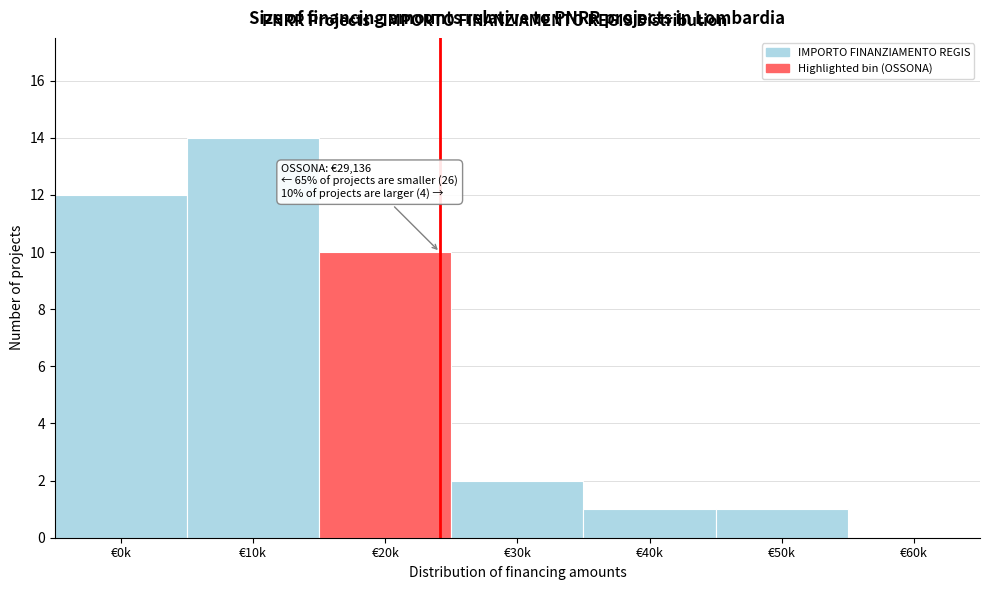

Reading left to right, transcribe all the data shown in this chart.

€0k=12	€10k=14	€20k=10	€30k=2	€40k=1	€50k=1	€60k=0